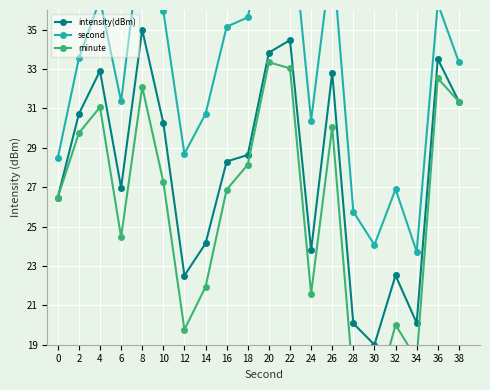

Reading left to right, list all the values displayed in this chart.

intensity(dBm): 0=26.5	2=30.7	4=32.9	6=27.0	8=35.0	10=30.3	12=22.5	14=24.1	16=28.3	18=28.6	20=33.8	22=34.5	24=23.8	26=32.8	28=20.1	30=19.0	32=22.5	34=20.1	36=33.5	38=31.3
second: 0=28.5	2=33.5	4=36.5	6=31.4	8=40.1	10=35.9	12=28.7	14=30.7	16=35.2	18=35.6	20=40.8	22=41.3	24=30.4	26=39.0	28=25.8	30=24.1	32=26.9	34=23.7	36=36.3	38=33.3
minute: 0=26.5	2=29.7	4=31.1	6=24.5	8=32.1	10=27.3	12=19.8	14=21.9	16=26.9	18=28.1	20=33.3	22=33.0	24=21.6	26=30.1	28=17.1	30=16.1	32=20.0	34=18.3	36=32.5	38=31.3